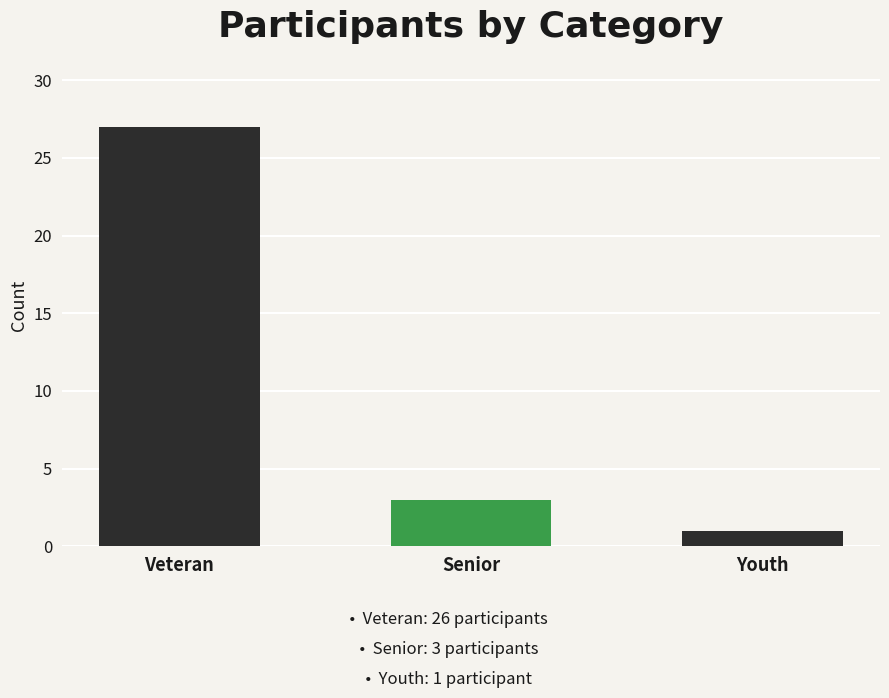

What is the difference between the second highest and minimum values?

2